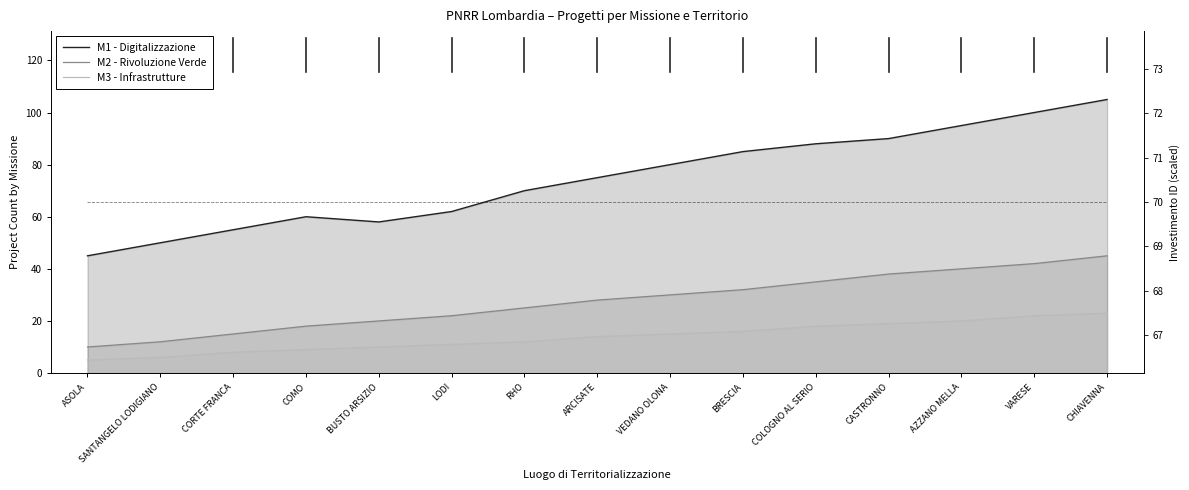

Rank the categories by Investimento (scaled) value from highest to lowest.

ASOLA, SANTANGELO LODIGIANO, CORTE FRANCA, COMO, BUSTO ARSIZIO, LODI, RHO, ARCISATE, VEDANO OLONA, BRESCIA, COLOGNO AL SERIO, CASTRONNO, AZZANO MELLA, VARESE, CHIAVENNA